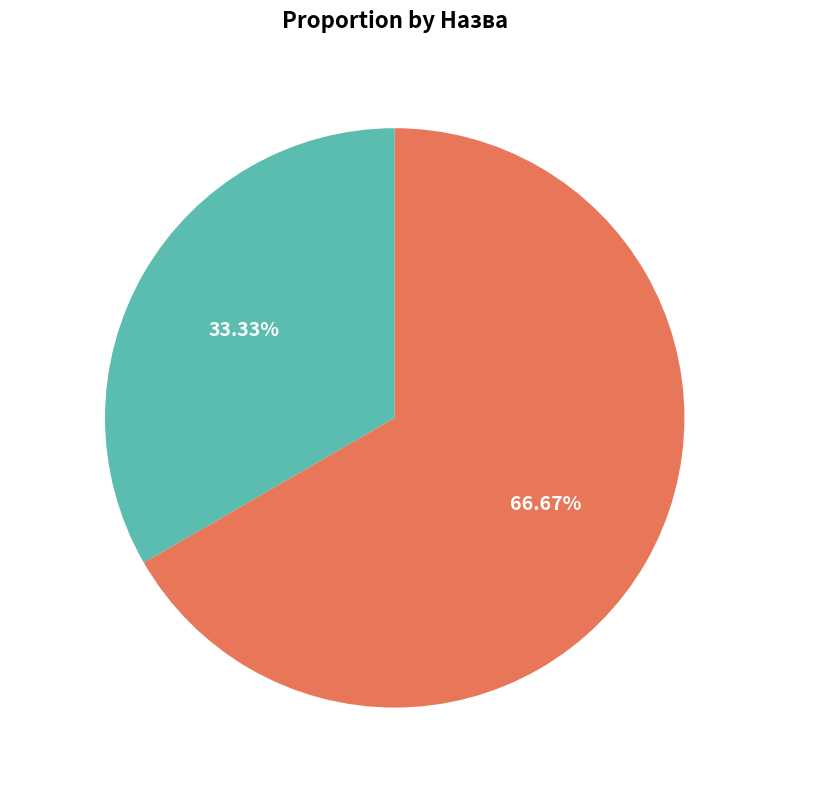

What is the majority slice?

Безстроковий